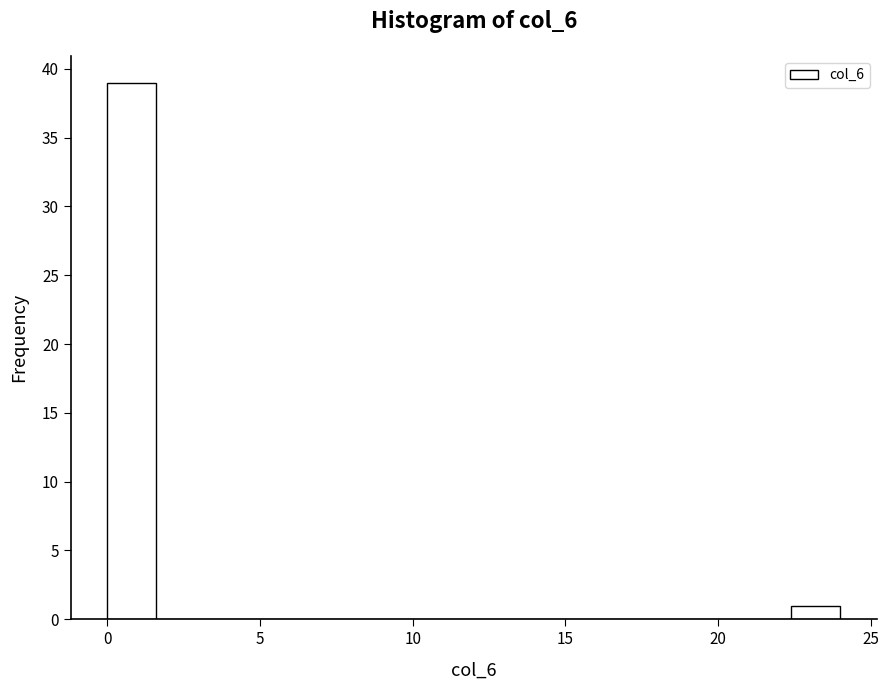

Read against the x-axis, roughly where is the centre of the tallest bar?

1.0